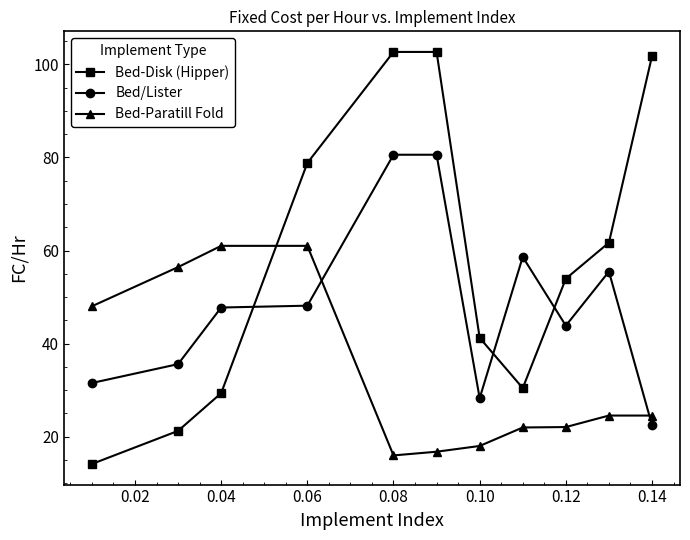

What is the sum of all Bed/Lister values?

533.0